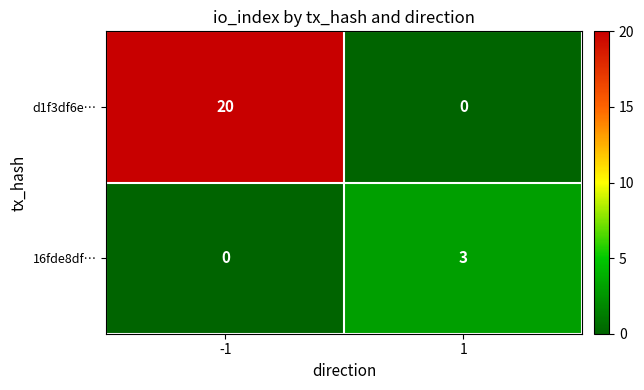

What is the highest value of the 16fde8df… series?

3